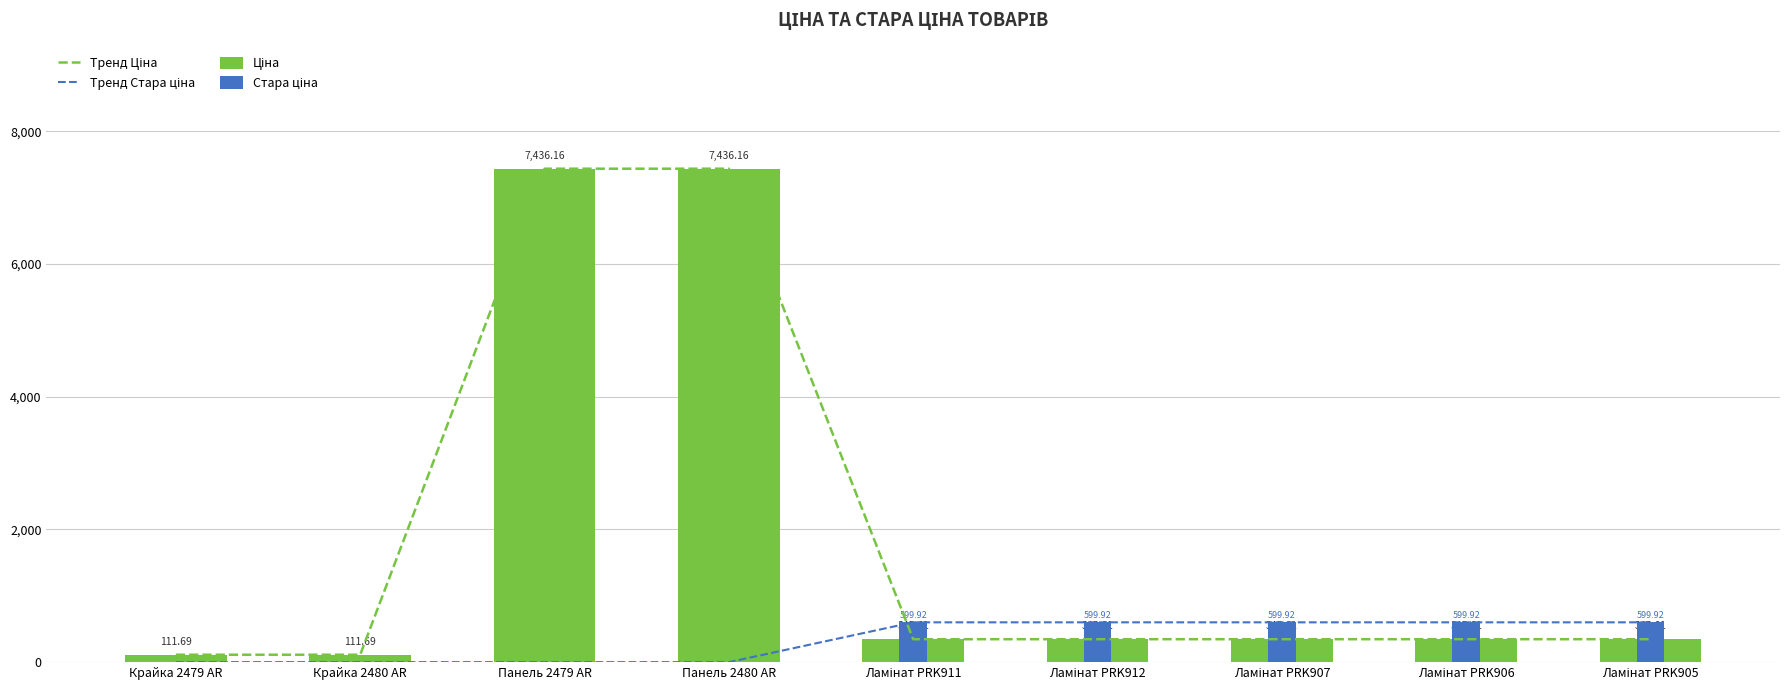

True or false: Тренд Ціна has a value of 614.4 at Ламінат PRK907.

False